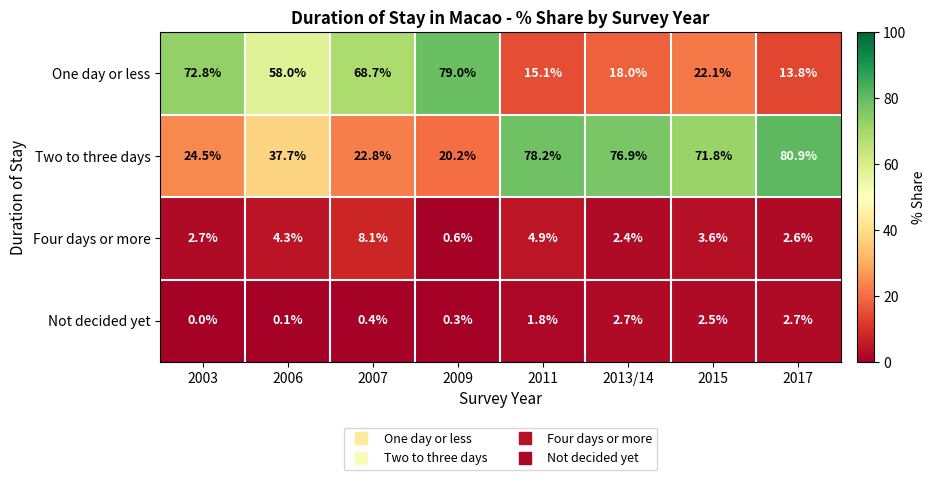

Is the value of Four days or more at 2006 greater than the value of Not decided yet at 2009?

Yes